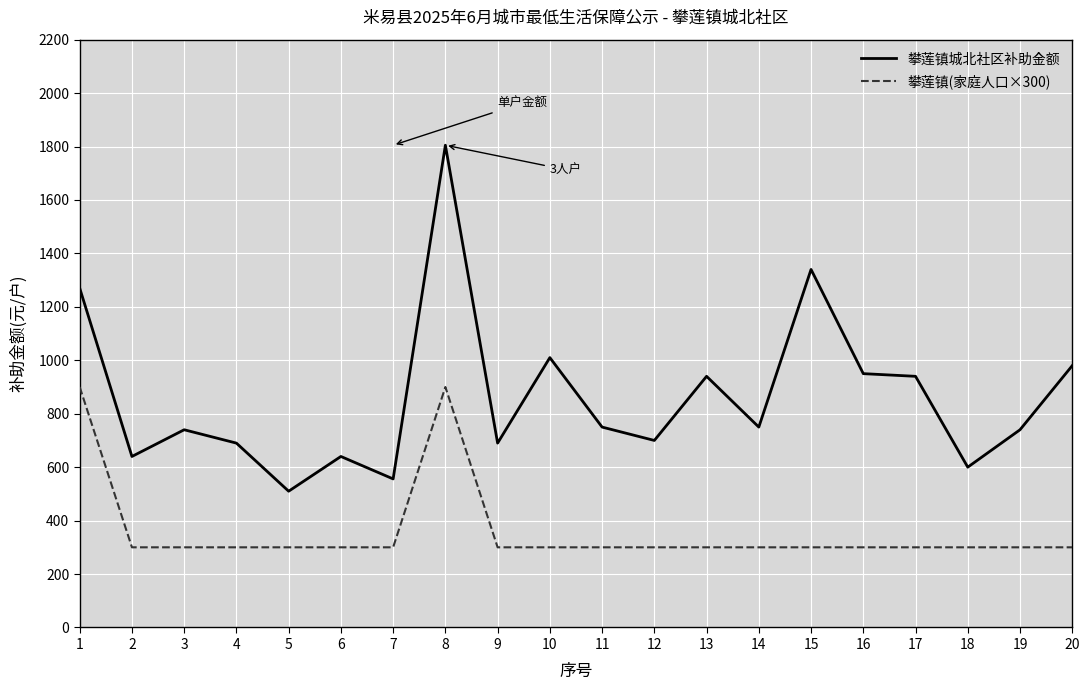

Read the 攀莲镇(家庭人口×300) value at 3.

300